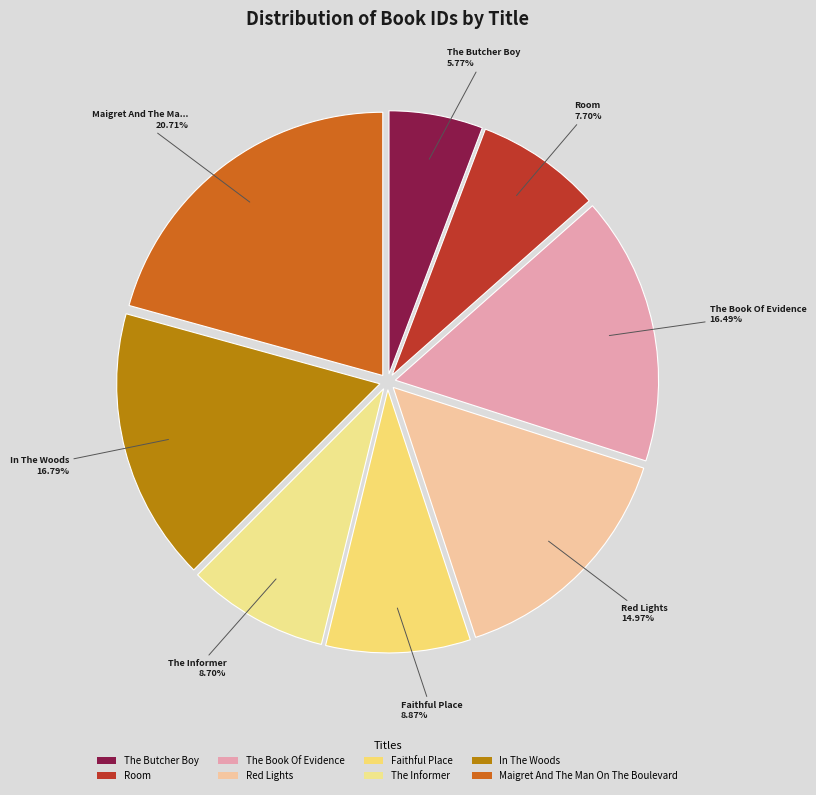

The Maigret And The Man On The Boulevard slice represents 21% of the pie. True or false?

True